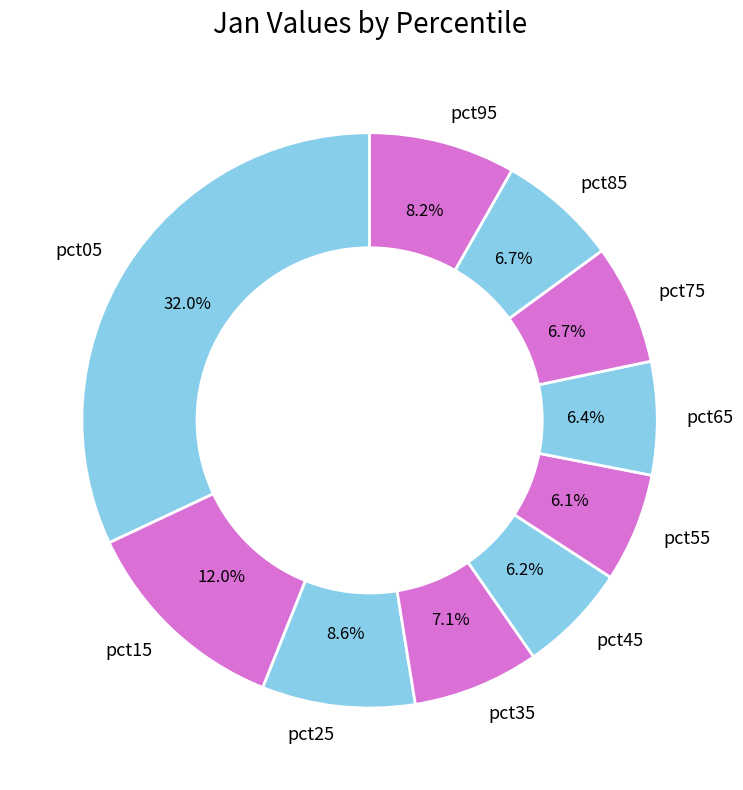

To the nearest percent, what is the combined percentage of pct25 and pct45?

15%